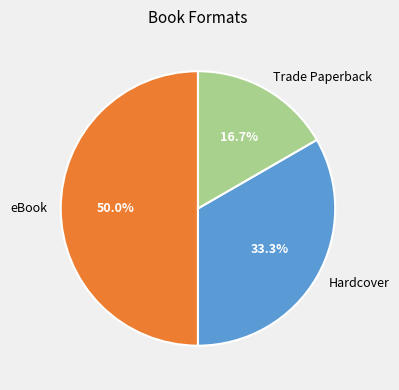

What is the ratio of the value at Trade Paperback to the value at Hardcover?

0.5